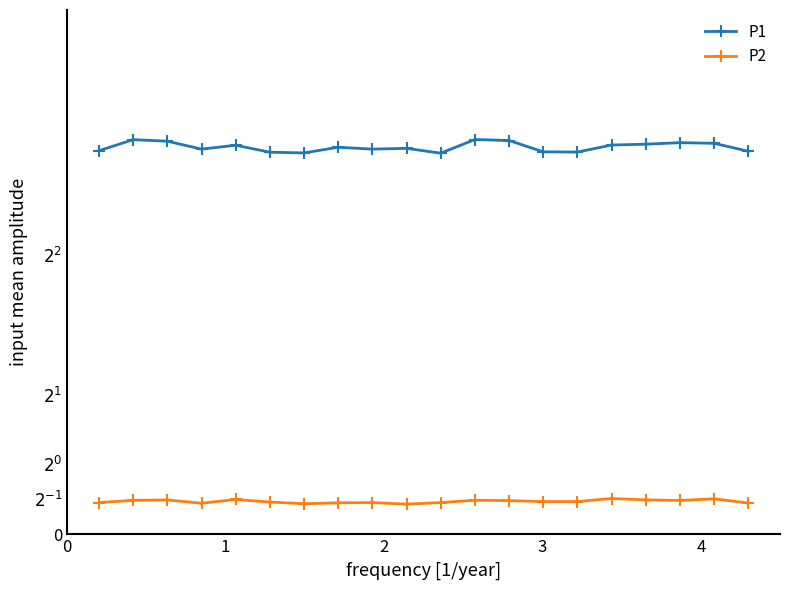

What are all the series names shown in the legend?

P1, P2